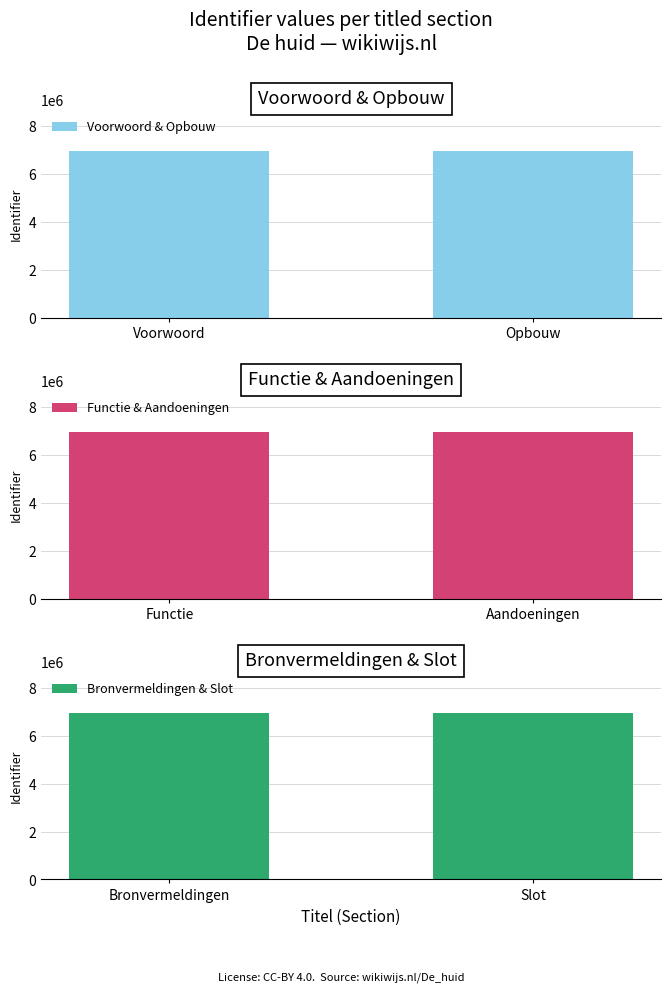

What value does the Voorwoord & Opbouw series have at Voorwoord?

6943488